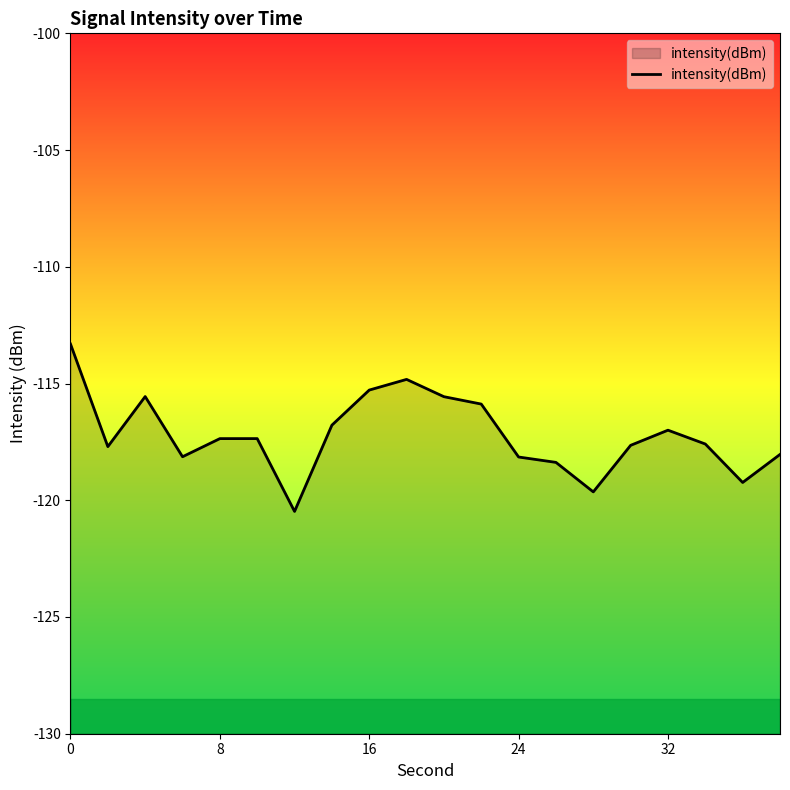

Is it true that the value at 24 is -157.5?

False